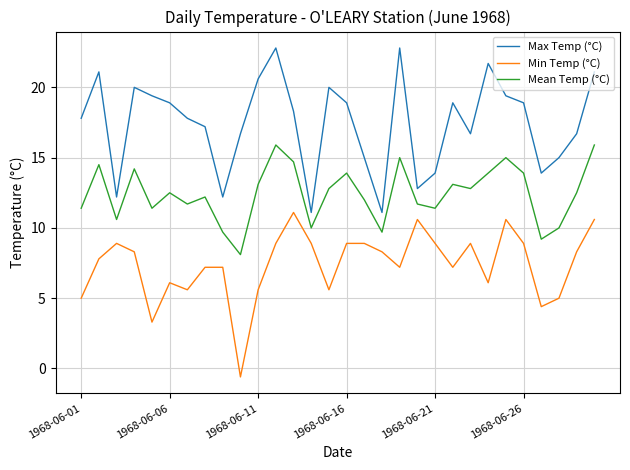

What is the difference between the maximum and minimum values in the Max Temp (°C) series?

11.7